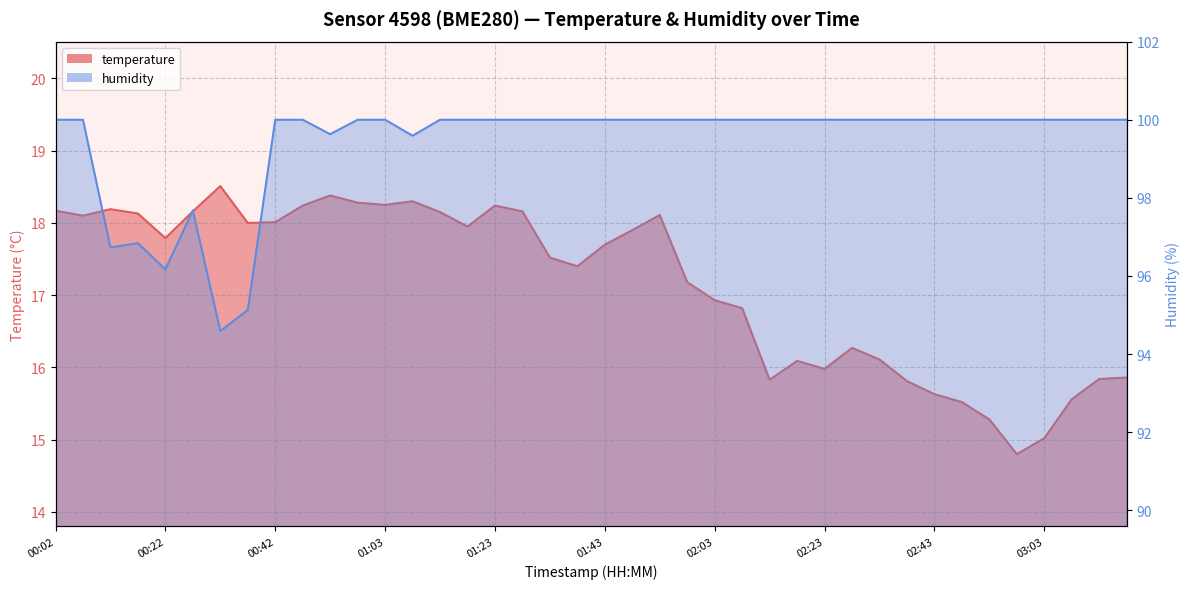

How many interior local peaks does the temperature series have?

8